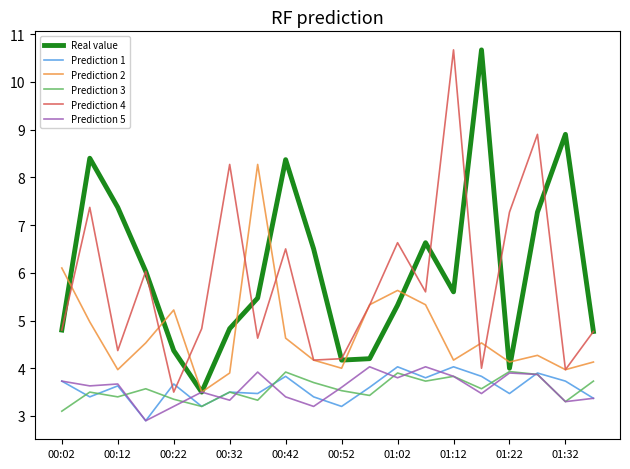

What is the maximum value shown in the chart?

10.7